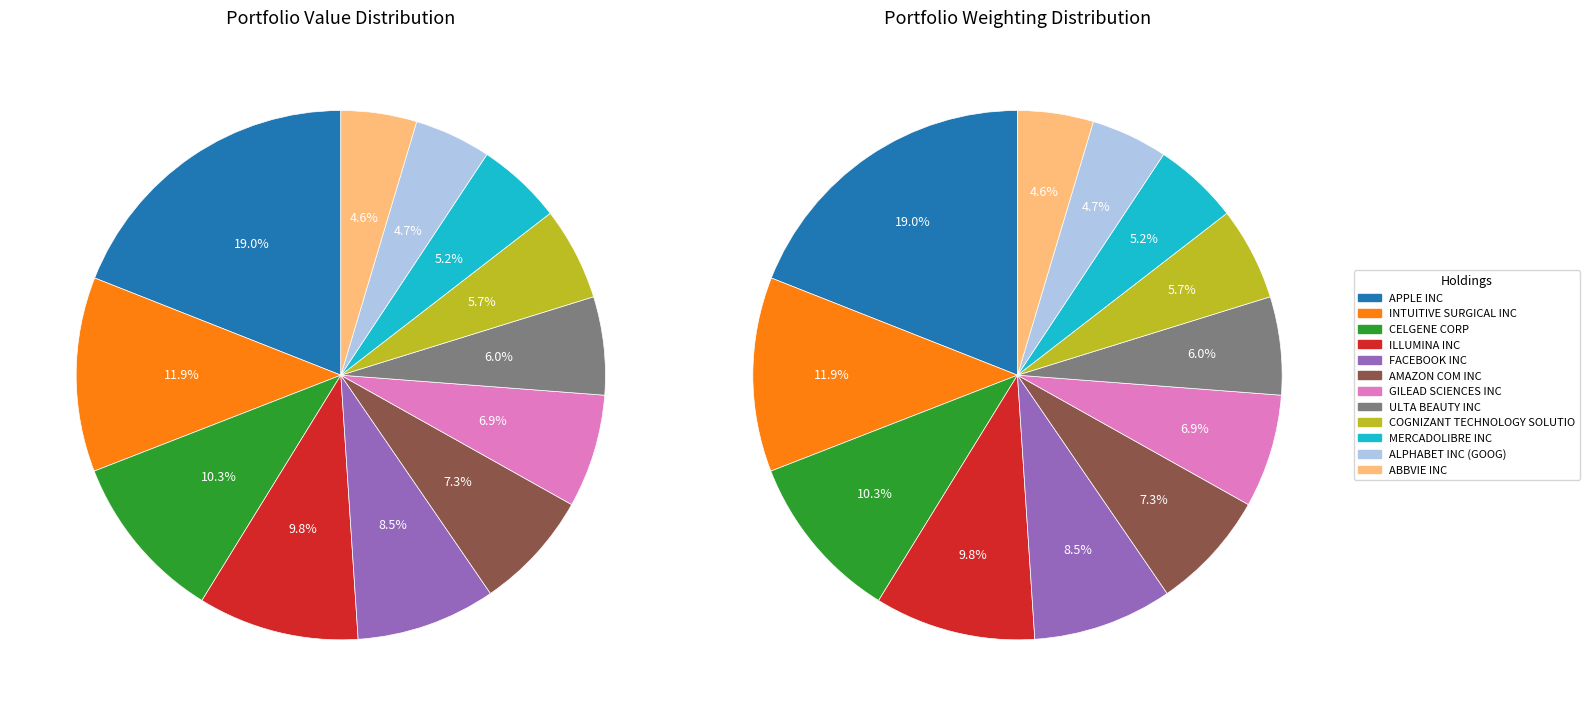

Which slice is the smallest?

ABBVIE INC